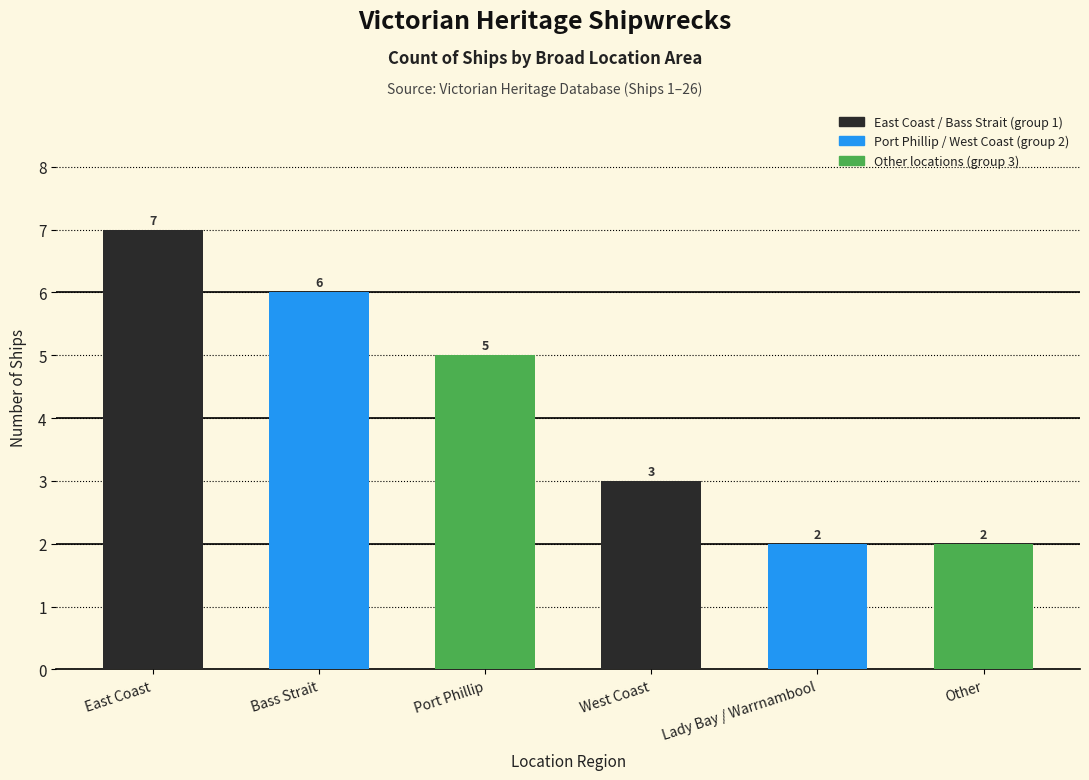

What is the sum of the values at Port Phillip and Lady Bay / Warrnambool?

7